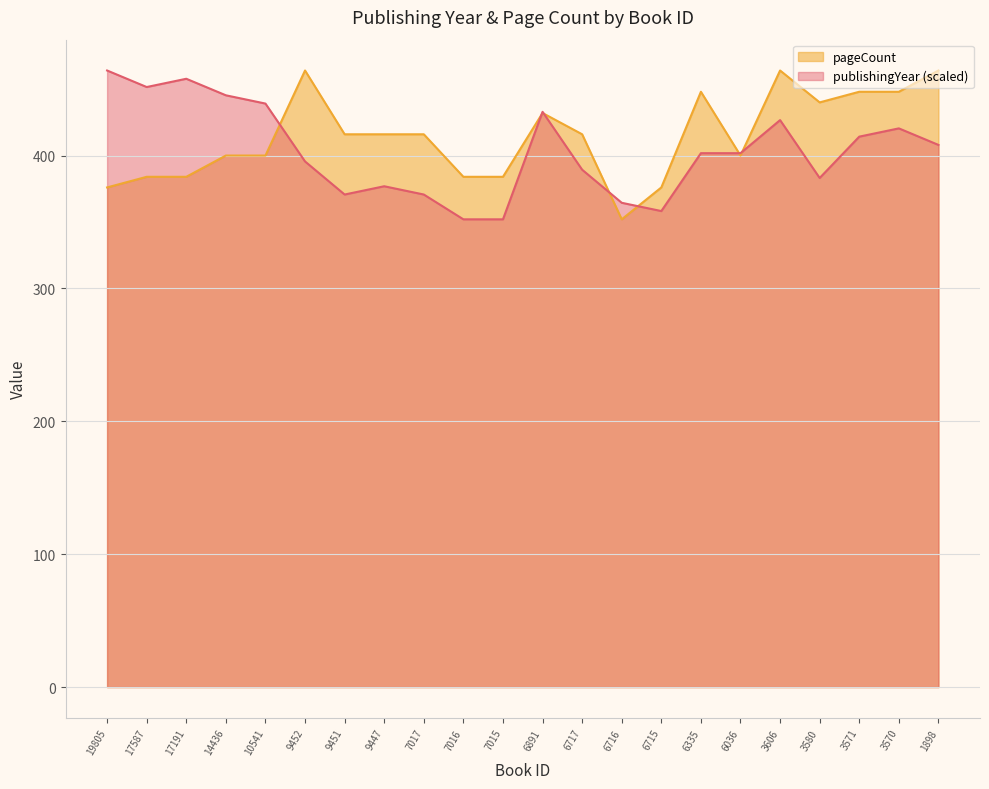

What are all the series names shown in the legend?

pageCount, publishingYear (scaled)